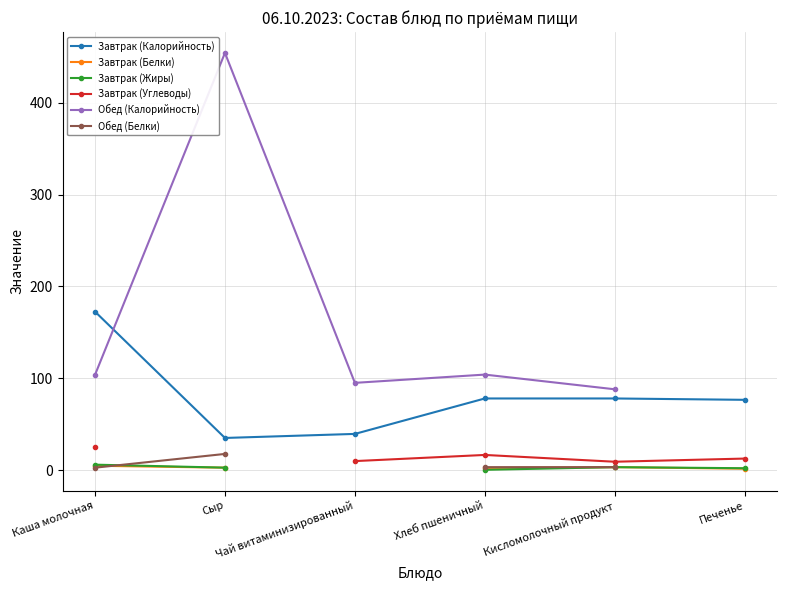

In Завтрак (Жиры), how many points are higher than both neighbors (excluding endpoints)?

1